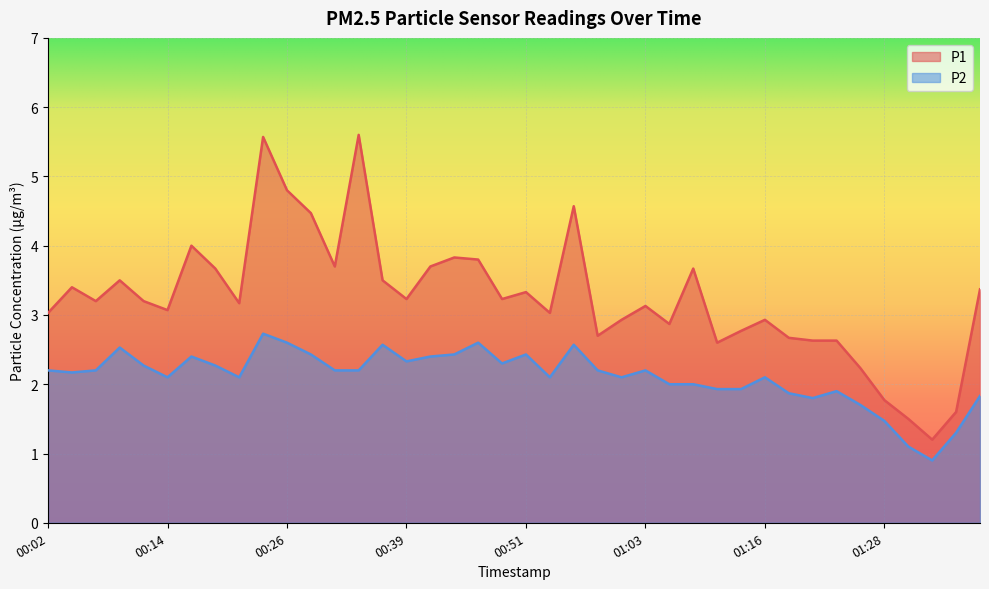

The value of P1 at 01:21 is 1.1. True or false?

False